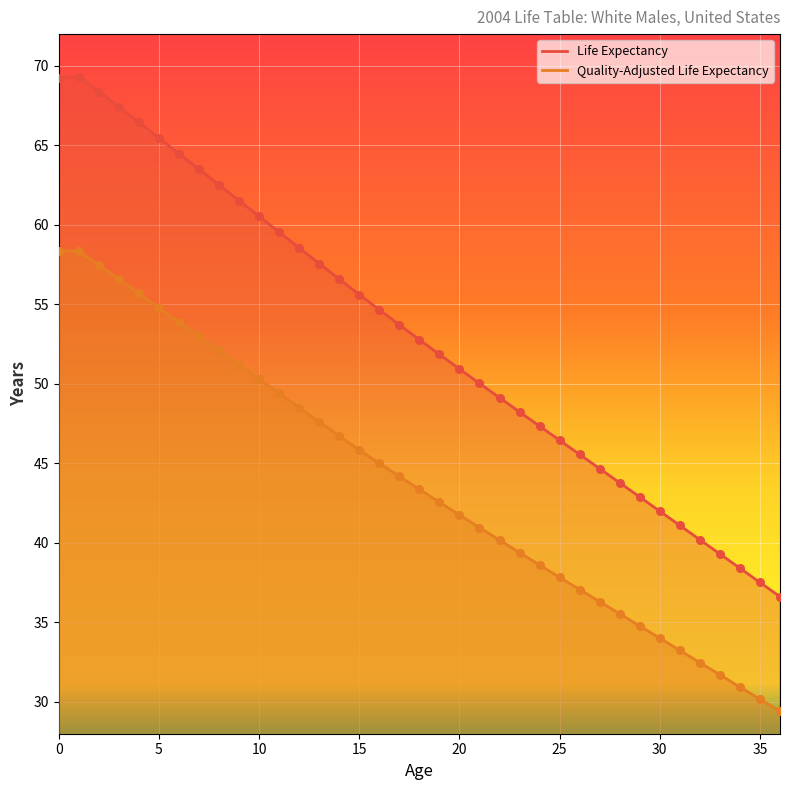

At which category is the sum across all series the highest?

1